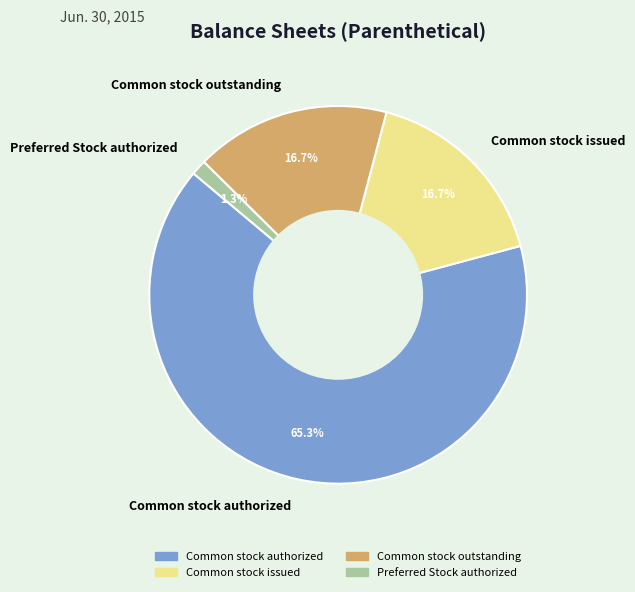

To the nearest percent, what is the combined percentage of Preferred Stock authorized and Common stock outstanding?

18%